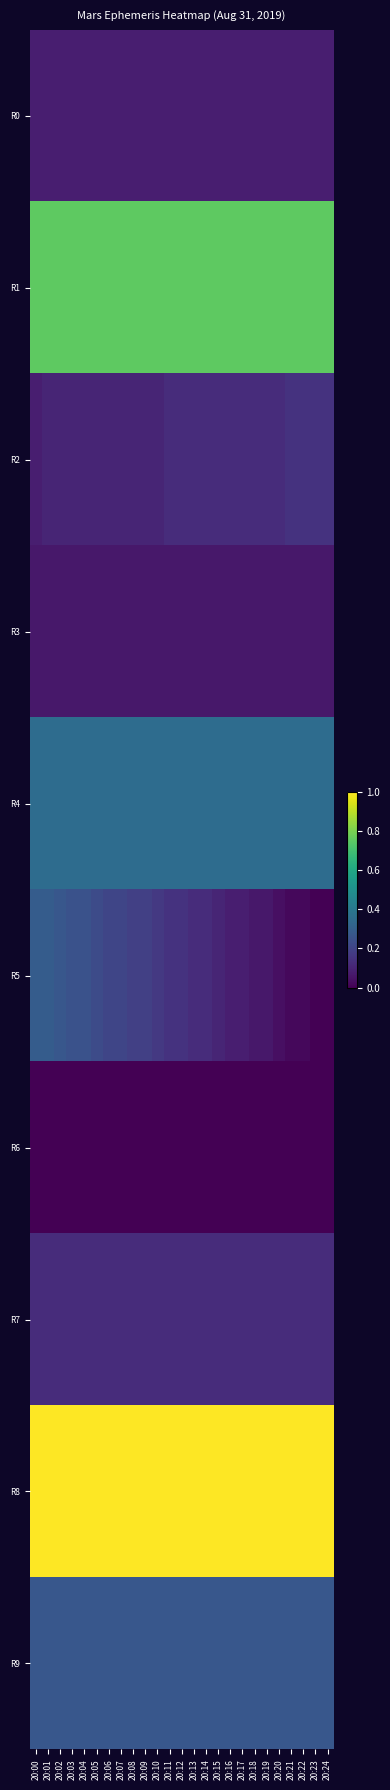

Which series has the largest range (max minus min)?

R5